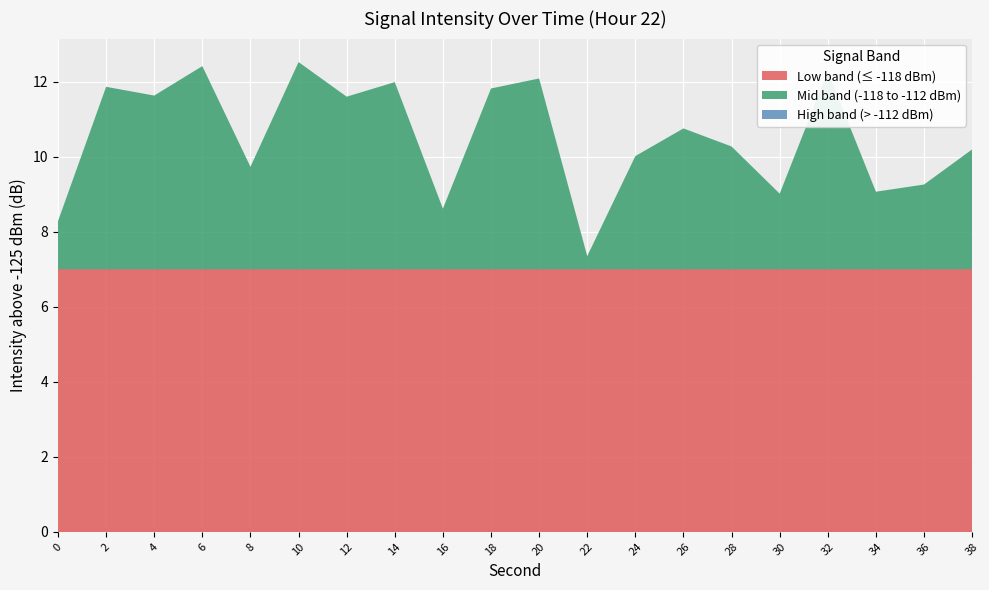

Is it true that Low band (≤ -118 dBm) equals 3.4 at 10?

False